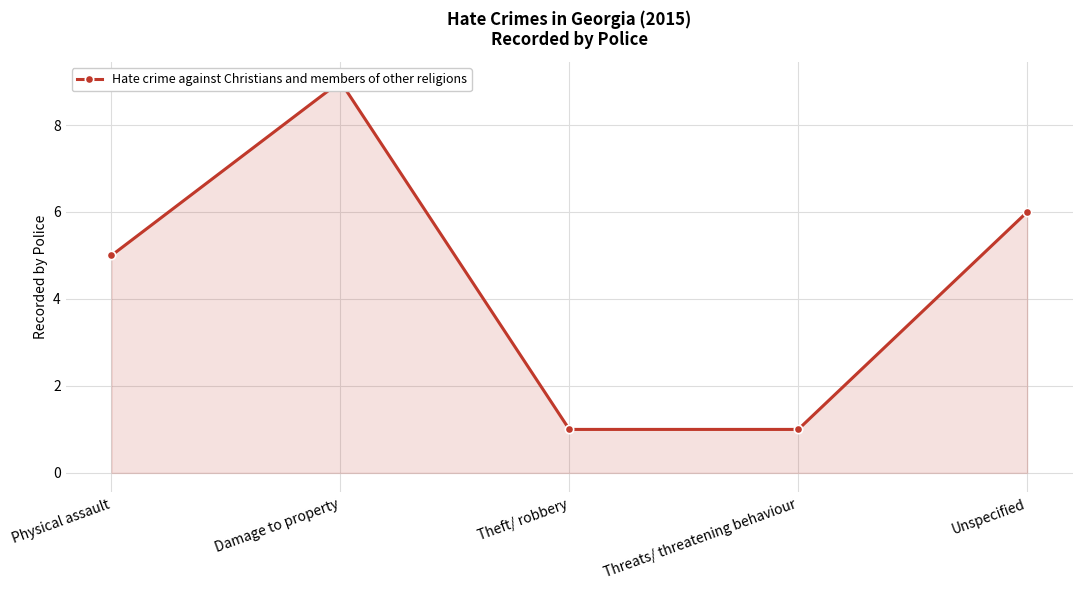

What is the label of the 5th point from the right?

Physical assault